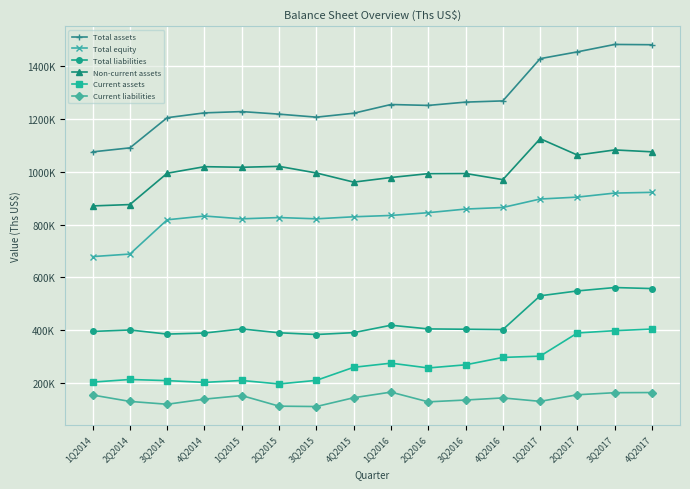

At 2Q2014, list the series in order from smallest to largest.

Current liabilities, Current assets, Total liabilities, Total equity, Non-current assets, Total assets